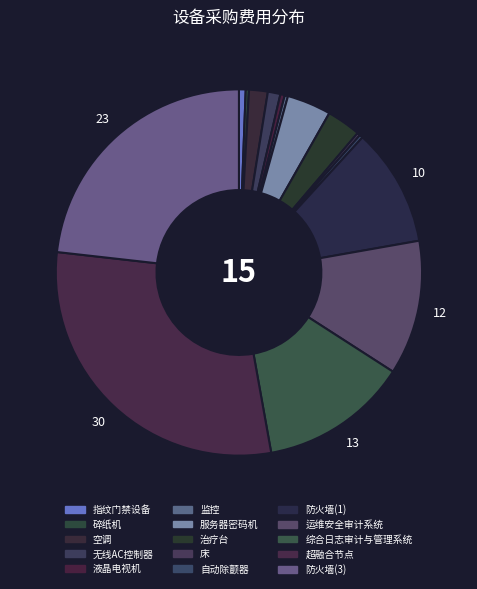

Does 防火墙(1) account for over 50% of the chart?

No